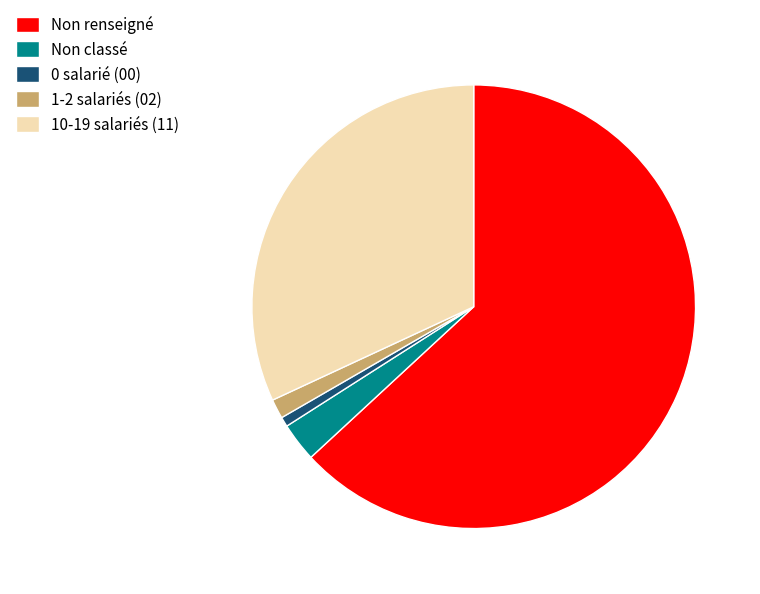

Is it true that 10-19 salariés (11) is 32% of the pie?

True